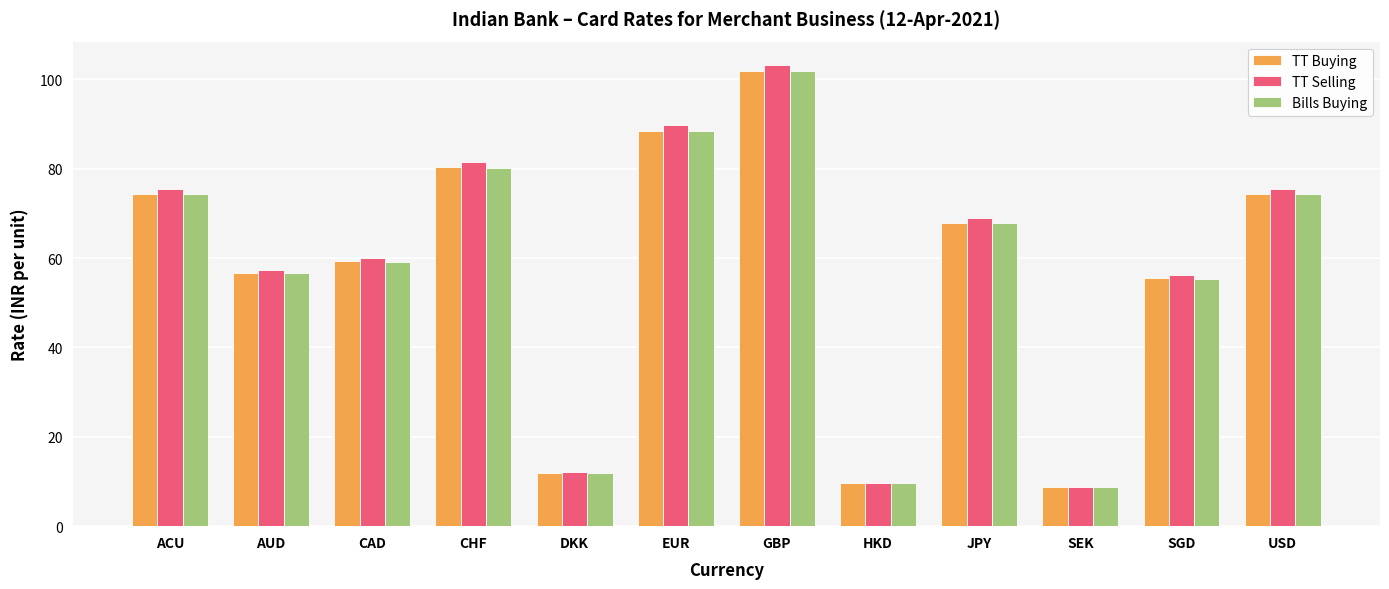

Reading left to right, extract all data points from this chart.

TT Buying: 74.4	56.6	59.3	80.3	11.9	88.5	101.9	9.6	67.9	8.7	55.5	74.4
TT Selling: 75.5	57.4	60.1	81.5	12.1	89.7	103.3	9.7	68.9	8.8	56.2	75.5
Bills Buying: 74.4	56.6	59.2	80.3	11.9	88.4	101.8	9.6	67.9	8.7	55.4	74.4